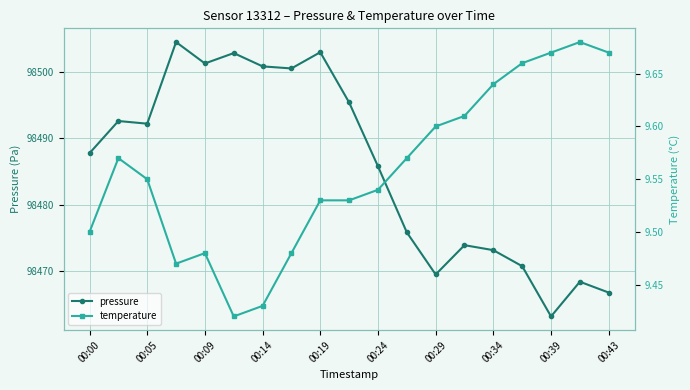

The value of pressure at 00:19 is 20244.2. True or false?

False